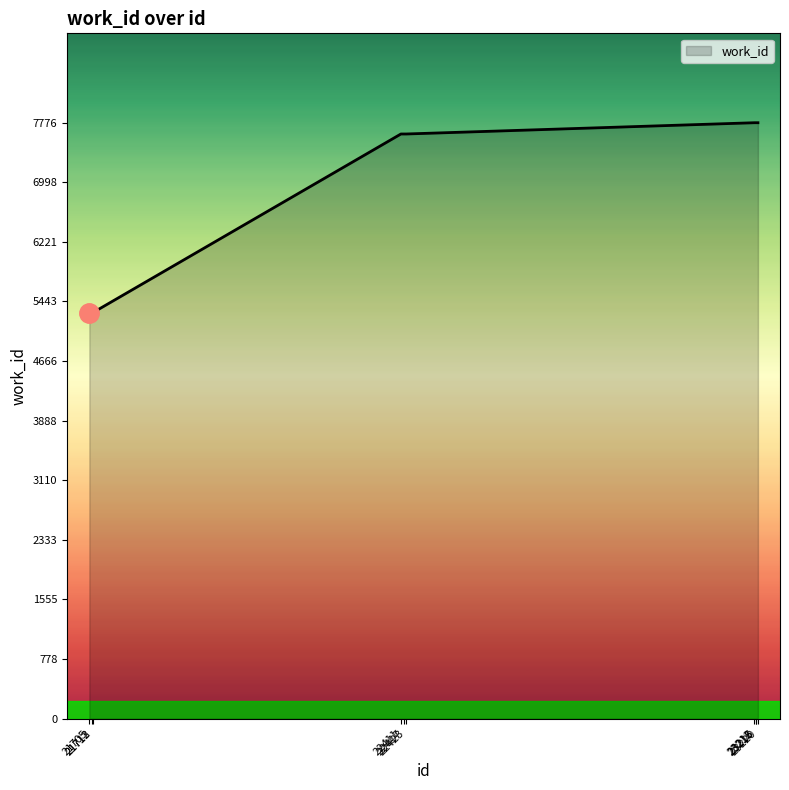

What is the minimum value shown in the chart?

5298